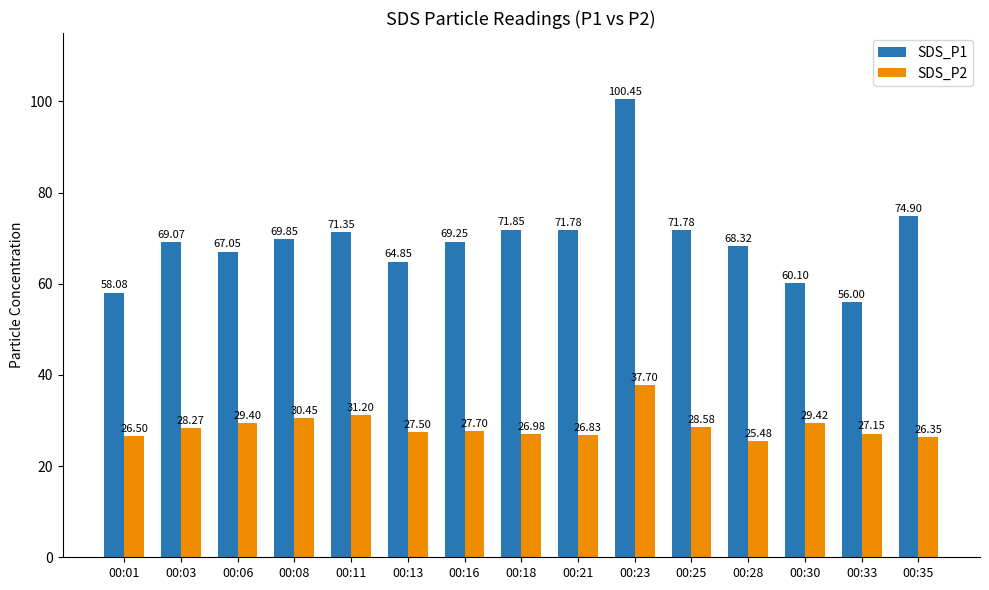

Which category has the highest value in the SDS_P2 series?

00:23